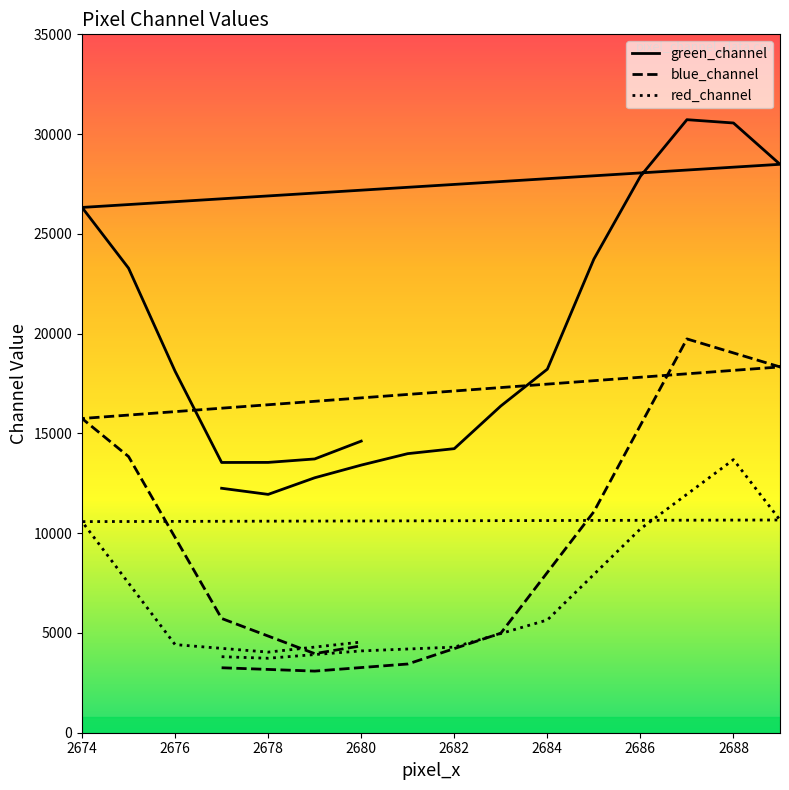

True or false: green_channel and blue_channel cross at least once.

False